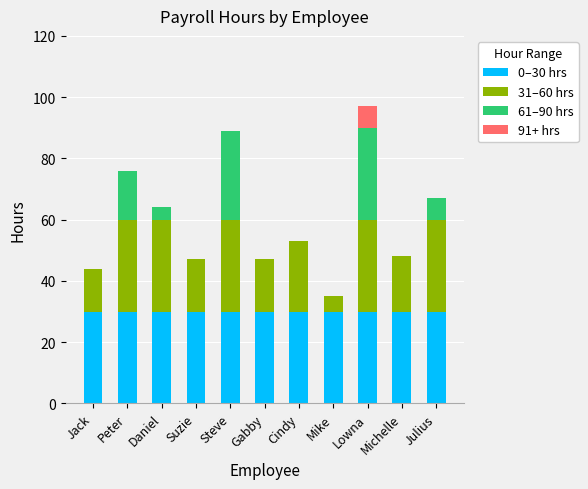

True or false: 0–30 hrs has a value of 30 at Steve.

True